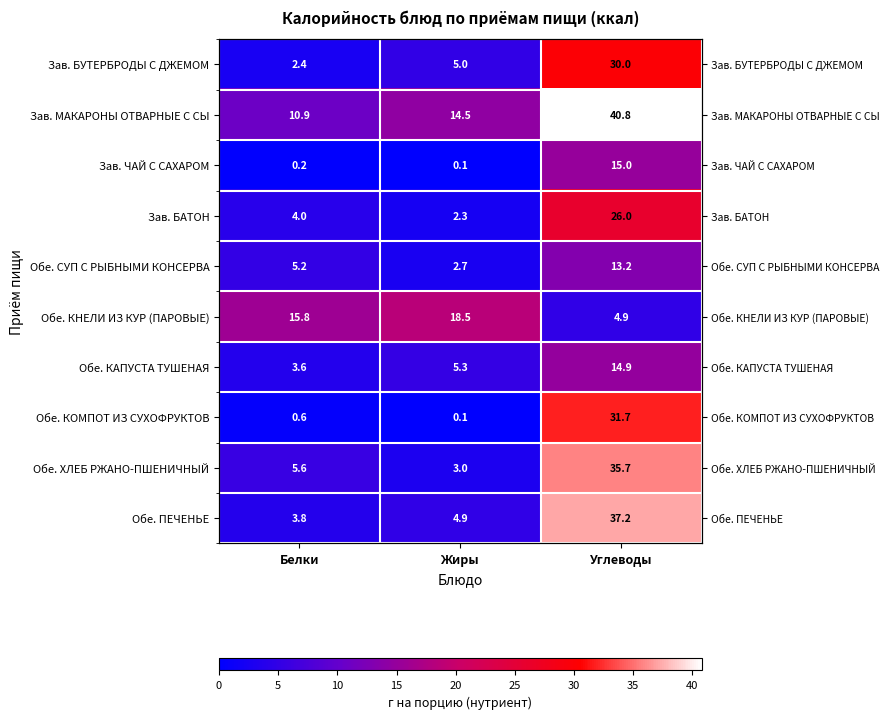

What is the sum of the Зав. МАКАРОНЫ ОТВАРНЫЕ С СЫ values at Углеводы and Белки?

51.7